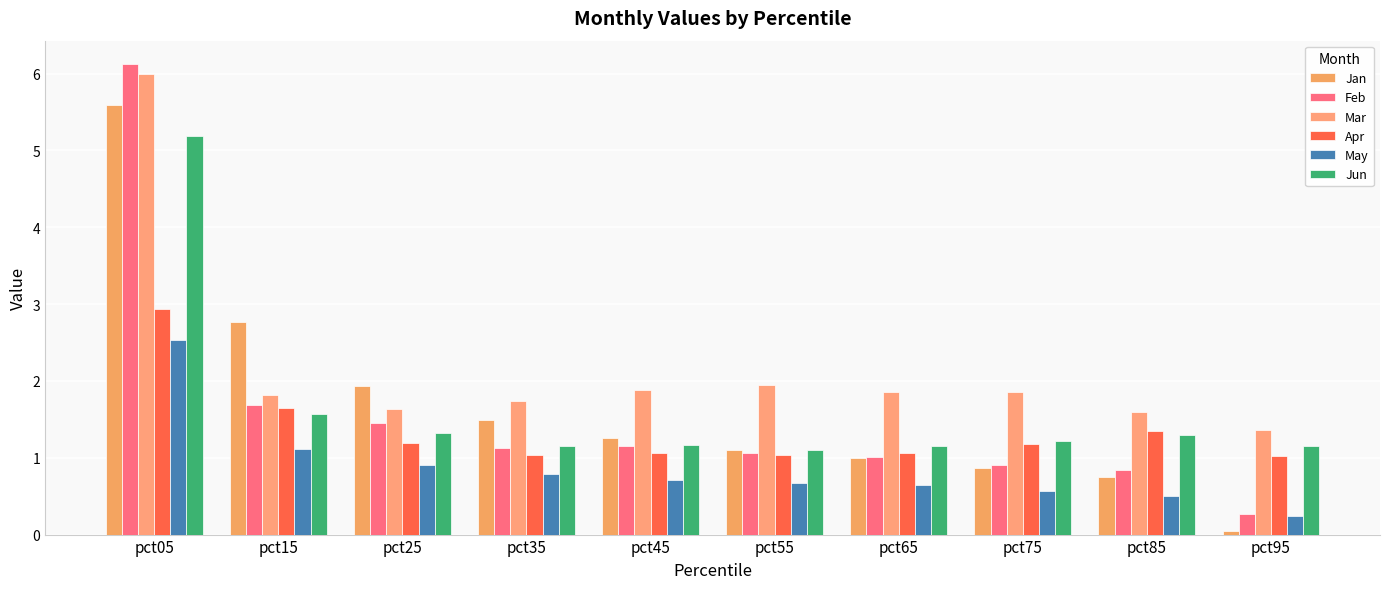

Does the chart contain any negative values?

No